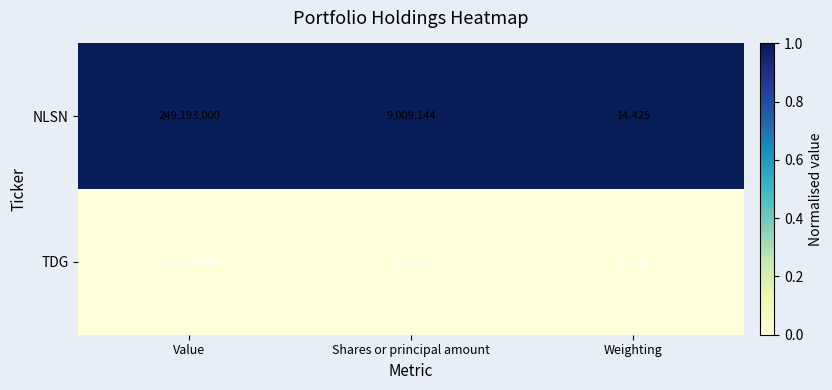

At which label does NLSN reach its peak?

Value